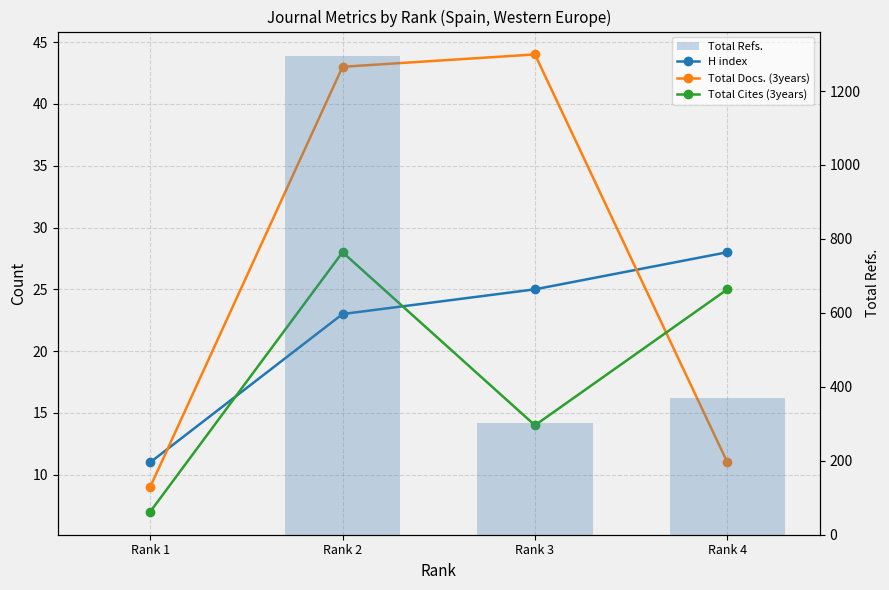

At which category is the sum across all series the highest?

Rank 2